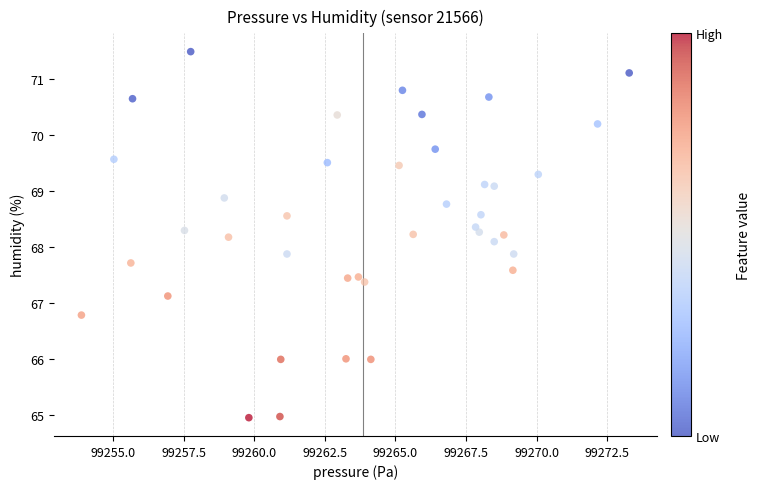

What is the range of Y values (max minus min)?

6.5